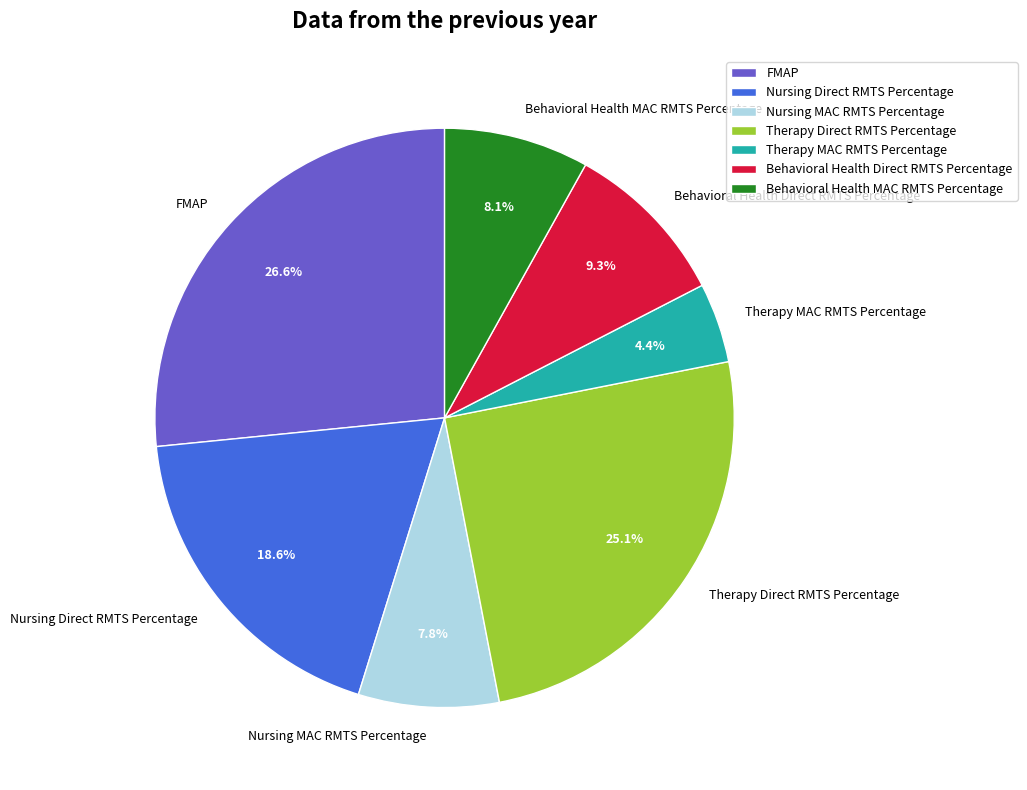

What is the smallest slice in the pie chart?

Therapy MAC RMTS Percentage